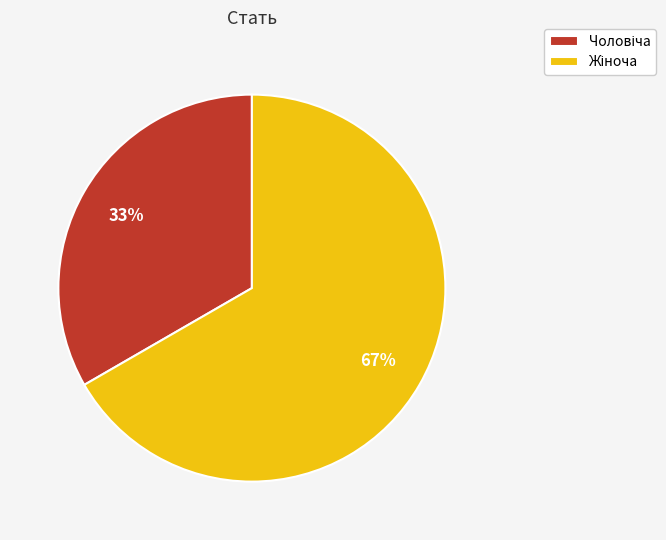

Does any single category account for the majority?

Yes